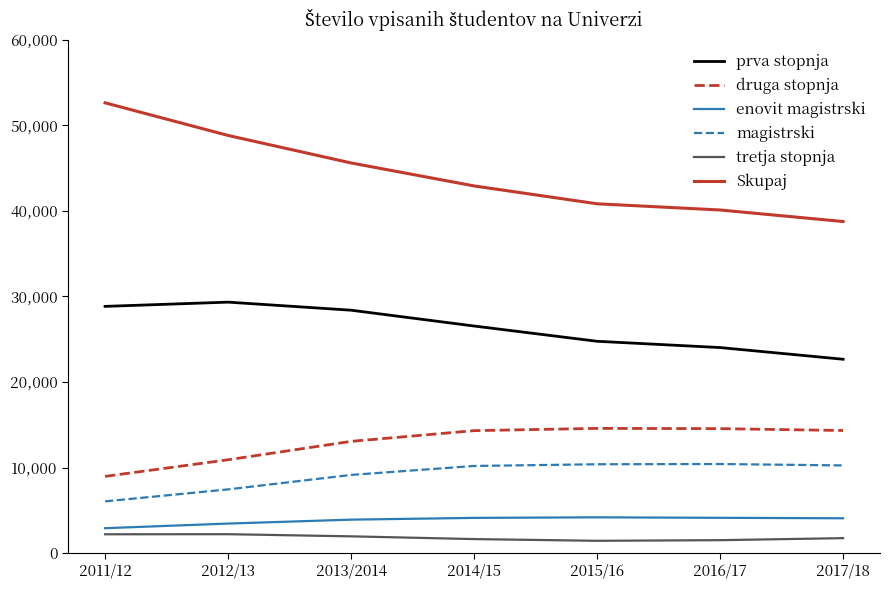

True or false: prva stopnja and magistrski intersect in this chart.

False